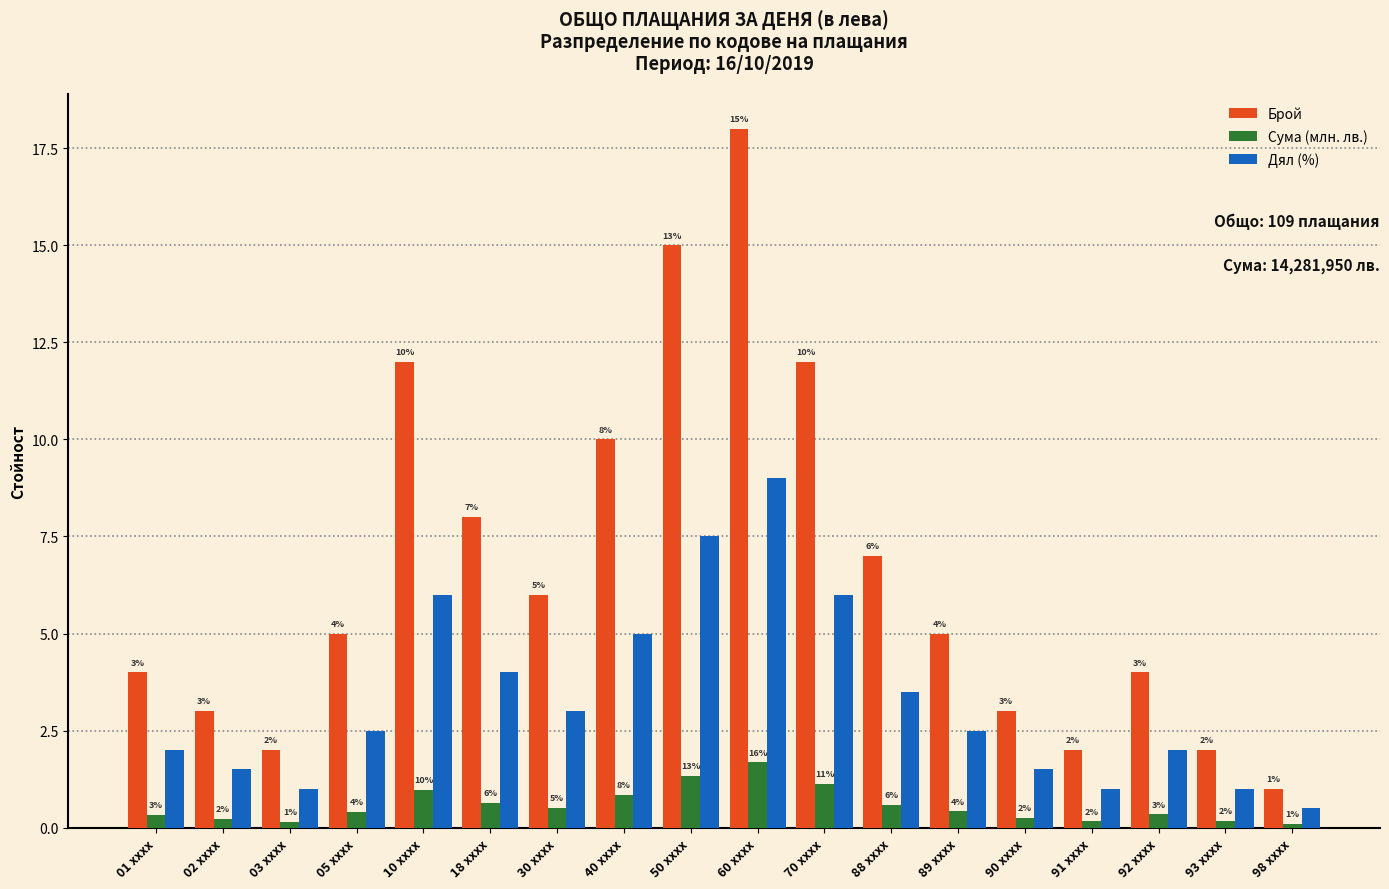

Rank the series by their maximum value, from lowest to highest.

Сума (млн. лв.), Дял (%), Брой